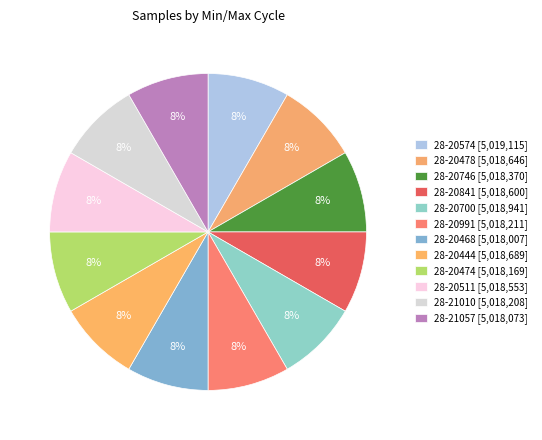

Approximately how many times larger is the value at 28-21057 compared to 28-20574?

1.0